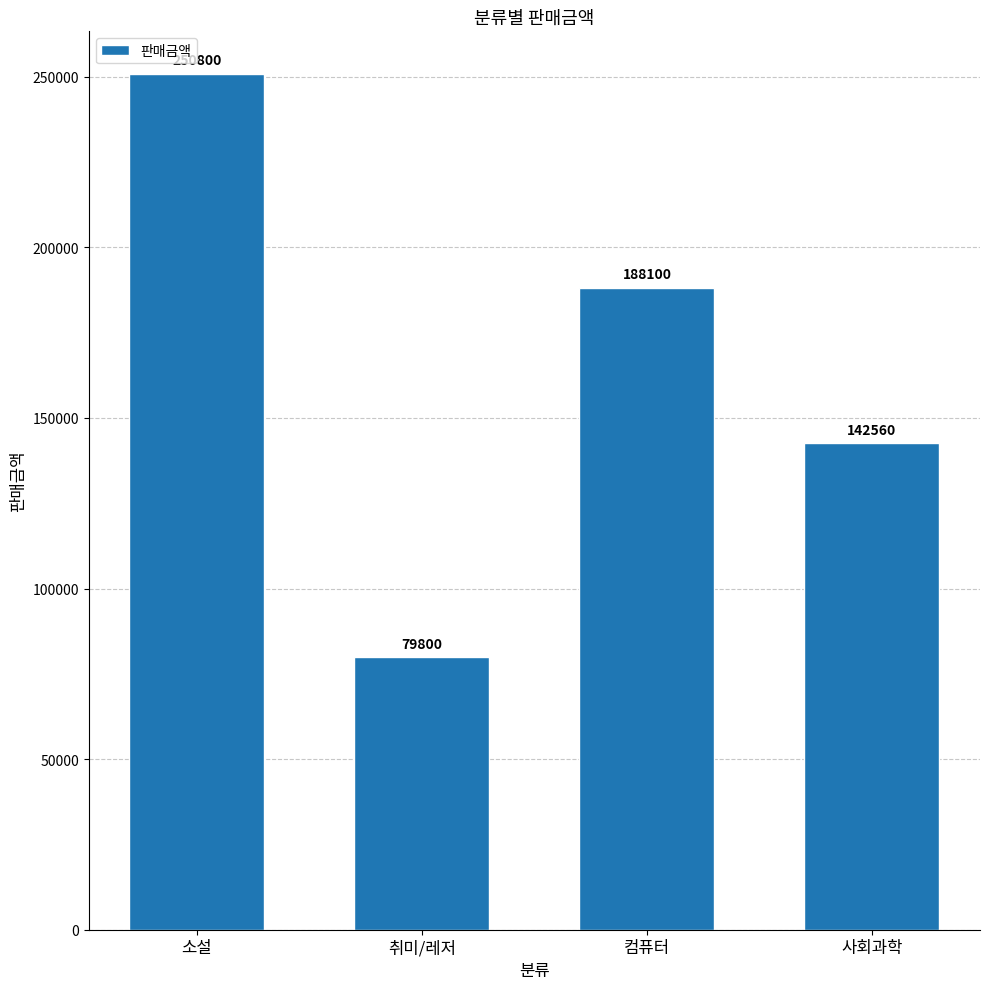

What is the change in value from 컴퓨터 to 사회과학?

-45540